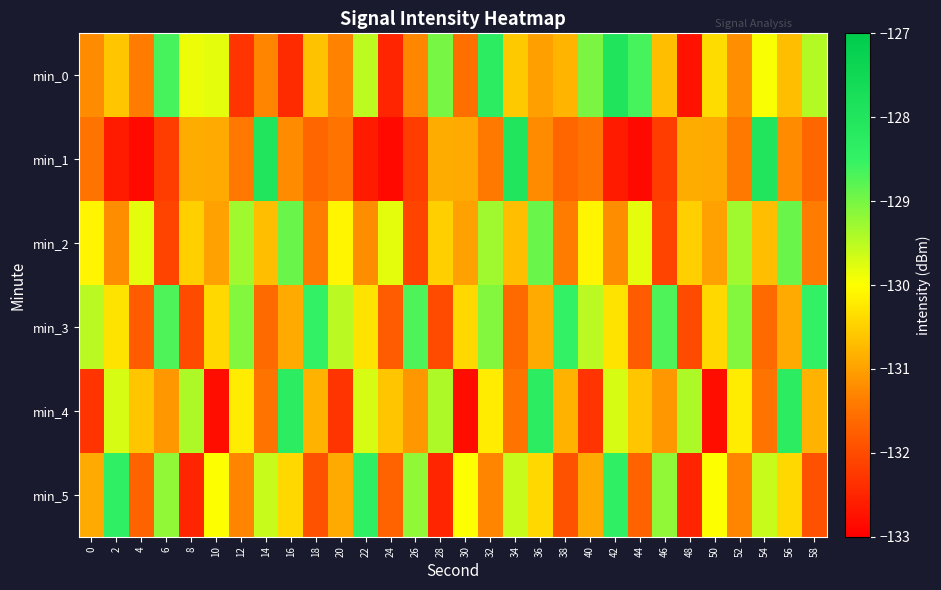

Which series has the widest spread of values?

min_1